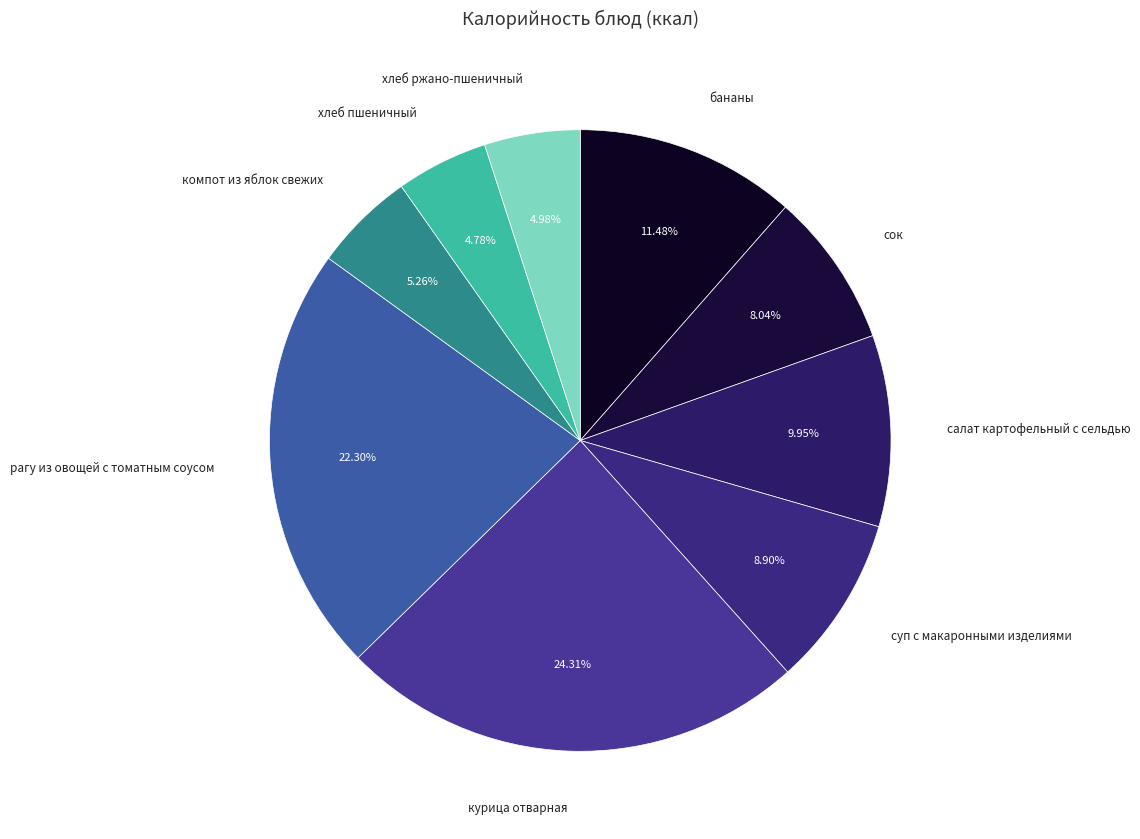

Does any single category account for the majority?

No